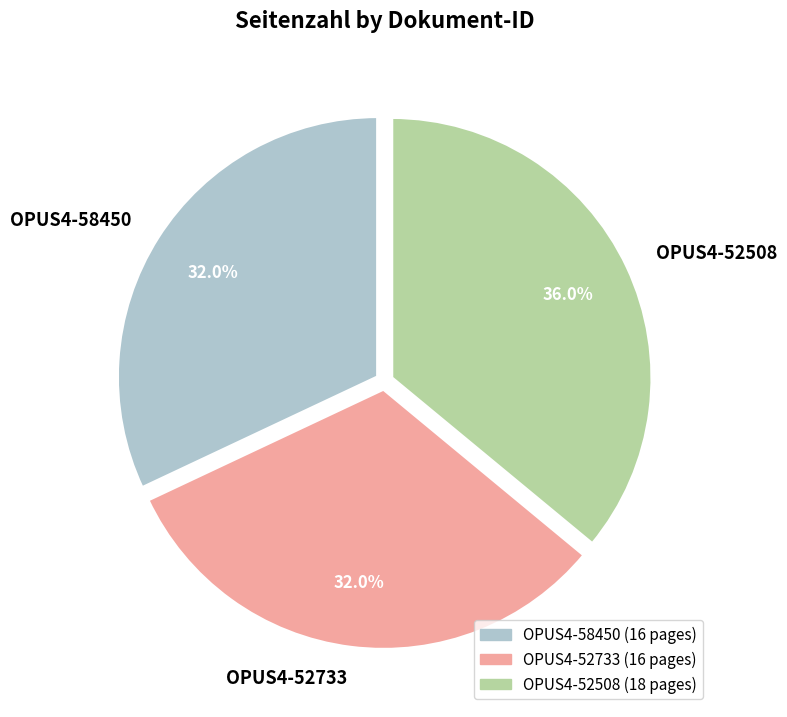

How many segments does this pie chart have?

3